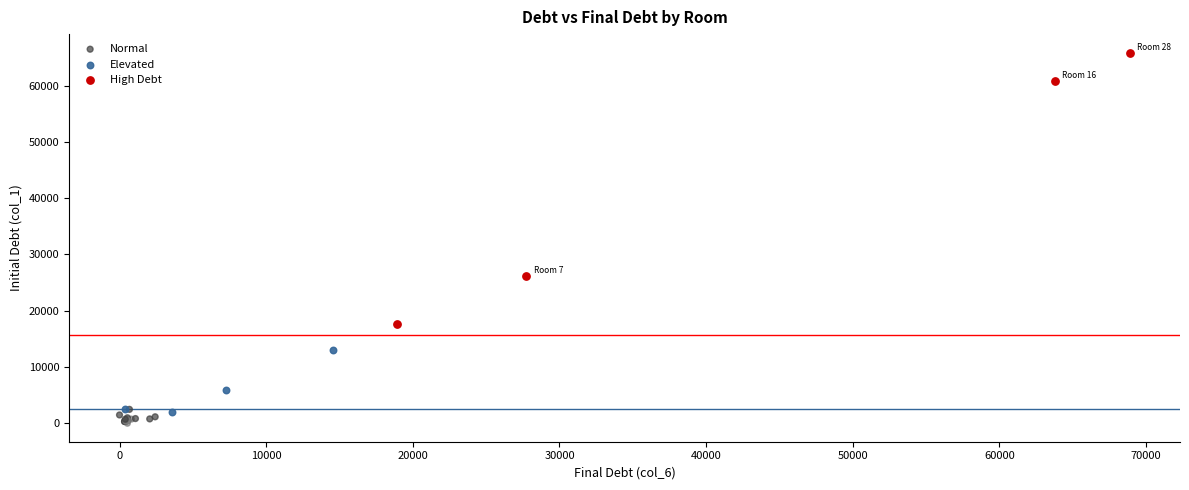

Which series has the widest spread of Y values?

High Debt